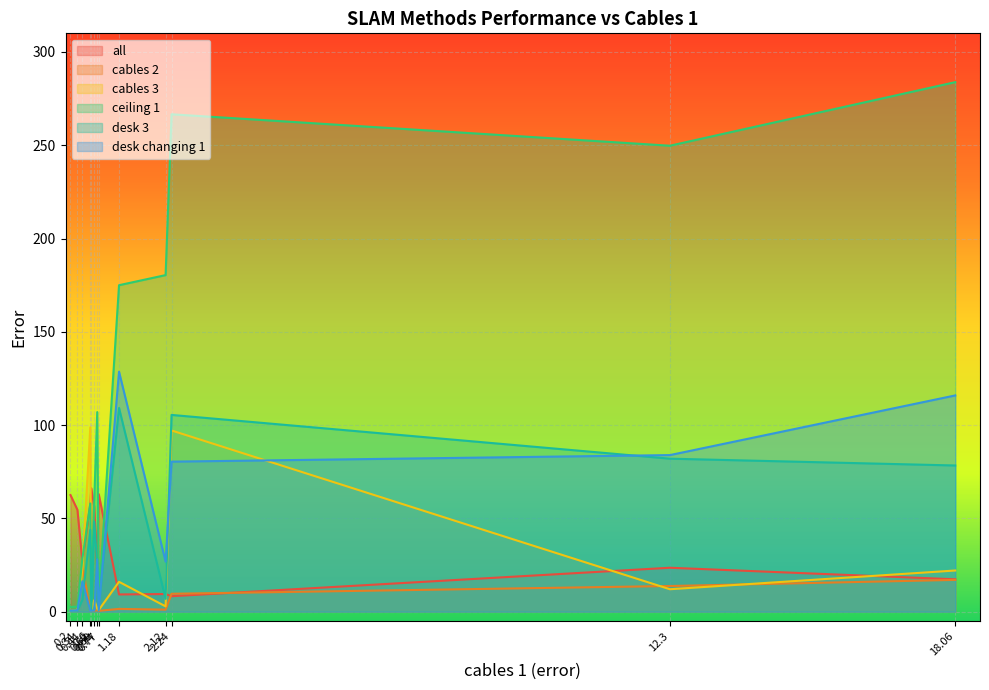

What is the average value of the desk changing 1 series?

37.2